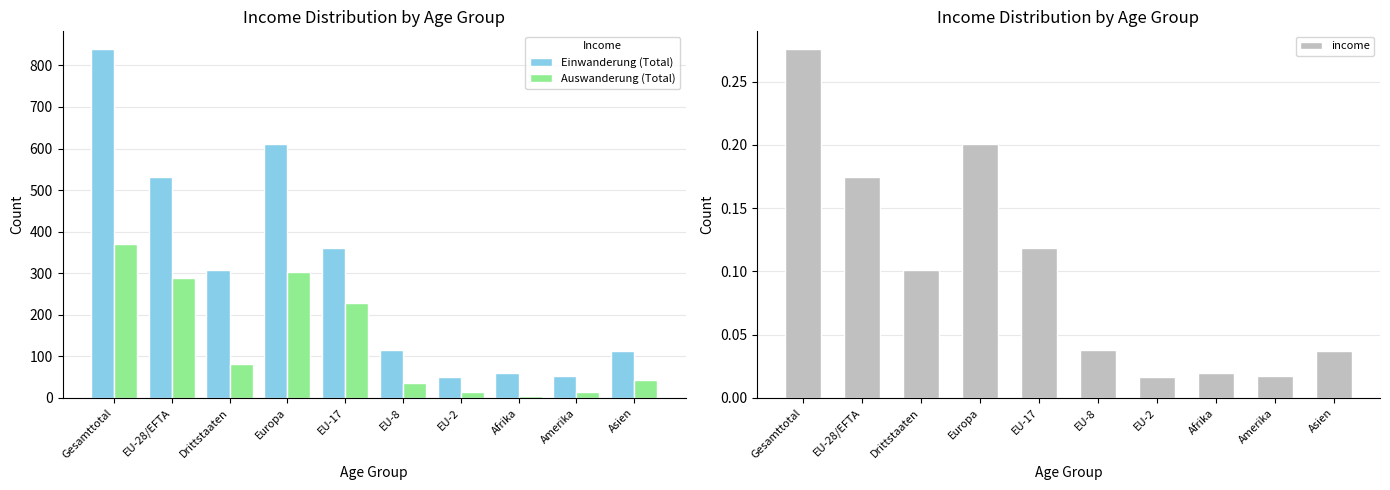

What is the label of the 10th bar from the right?

Gesamttotal